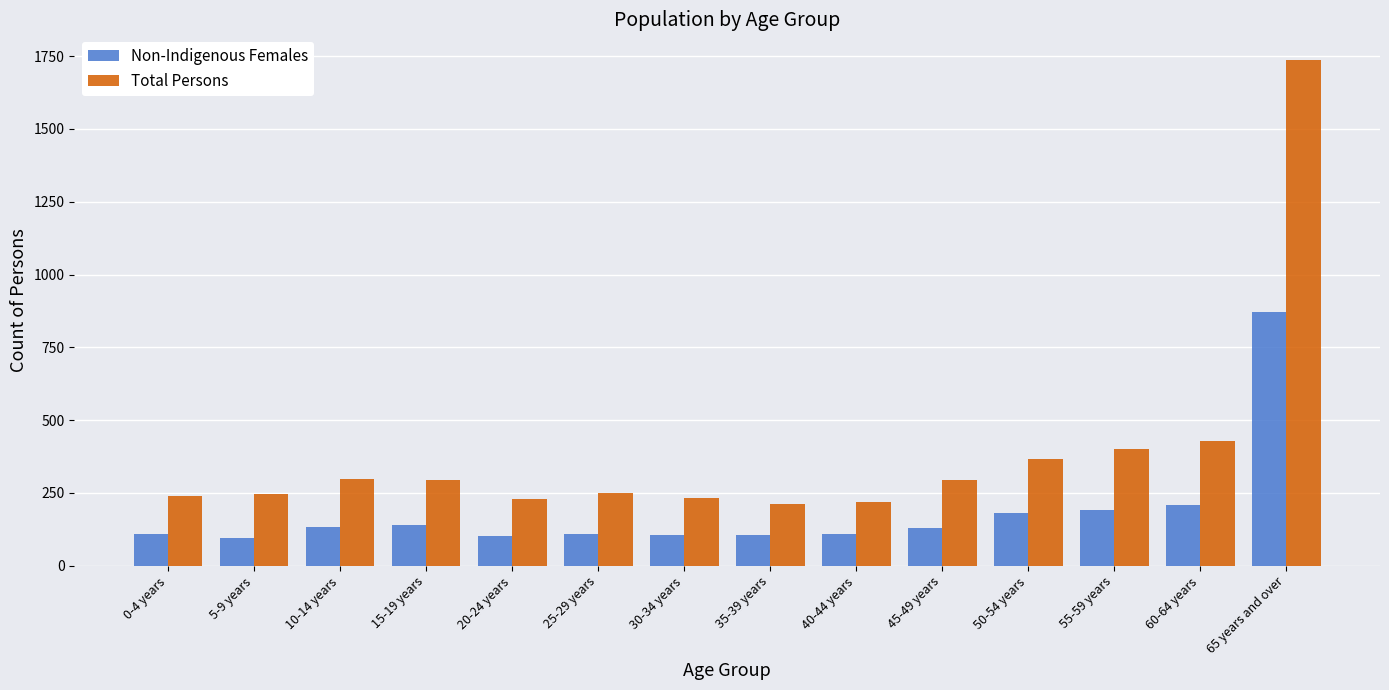

At which category does the chart reach its peak across all series?

65 years and over